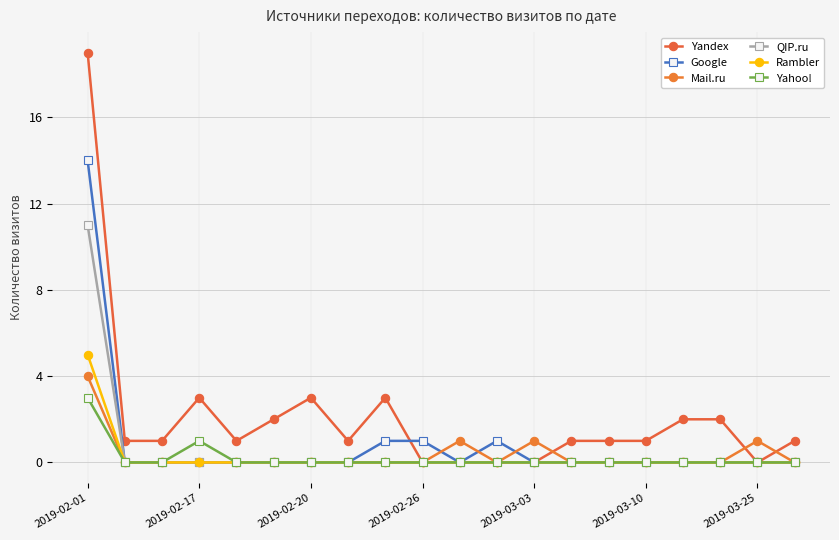

True or false: Google and Rambler intersect in this chart.

False